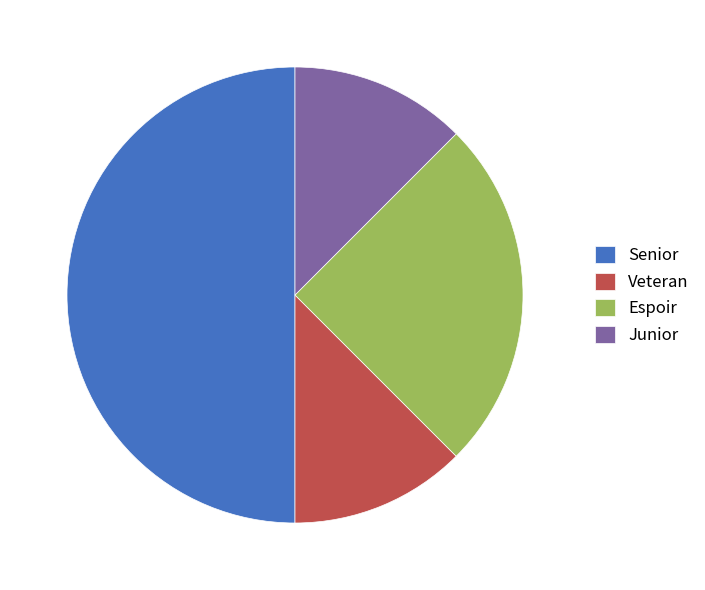

Does Junior represent more than half of the total?

No